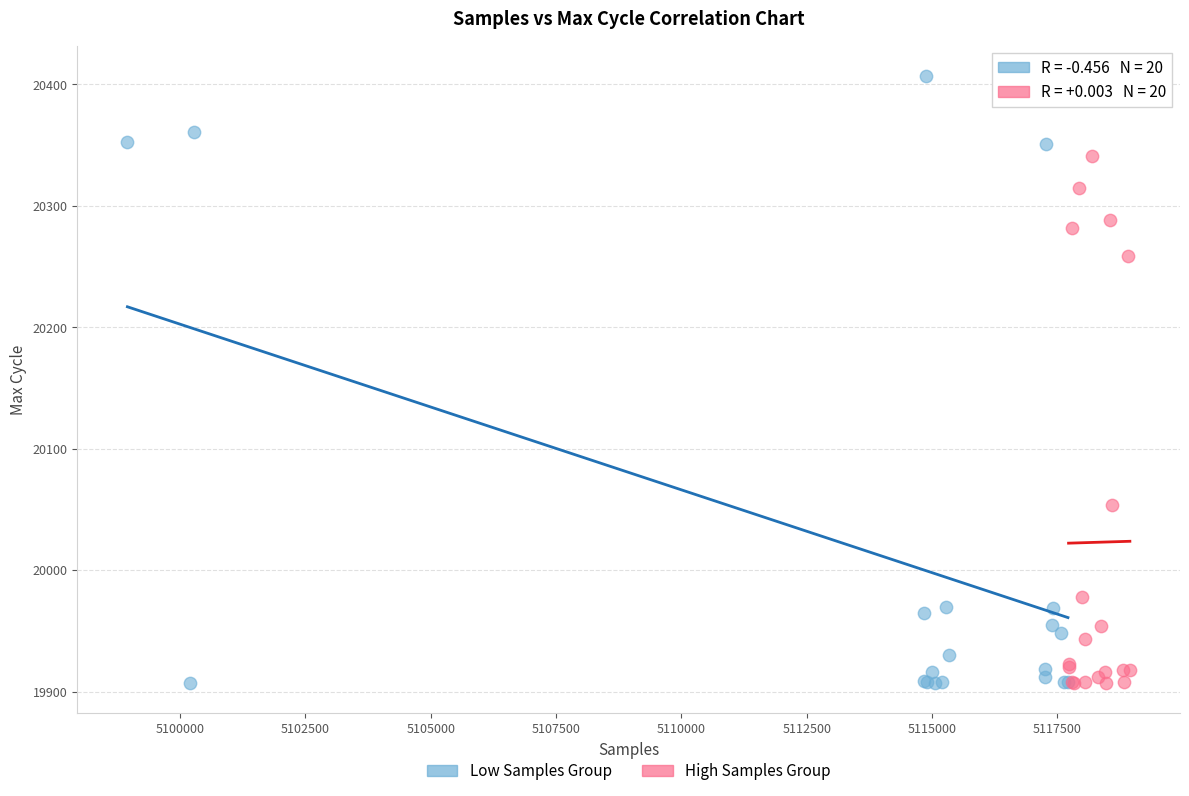

Which series has the widest spread of Y values?

Low Samples Group